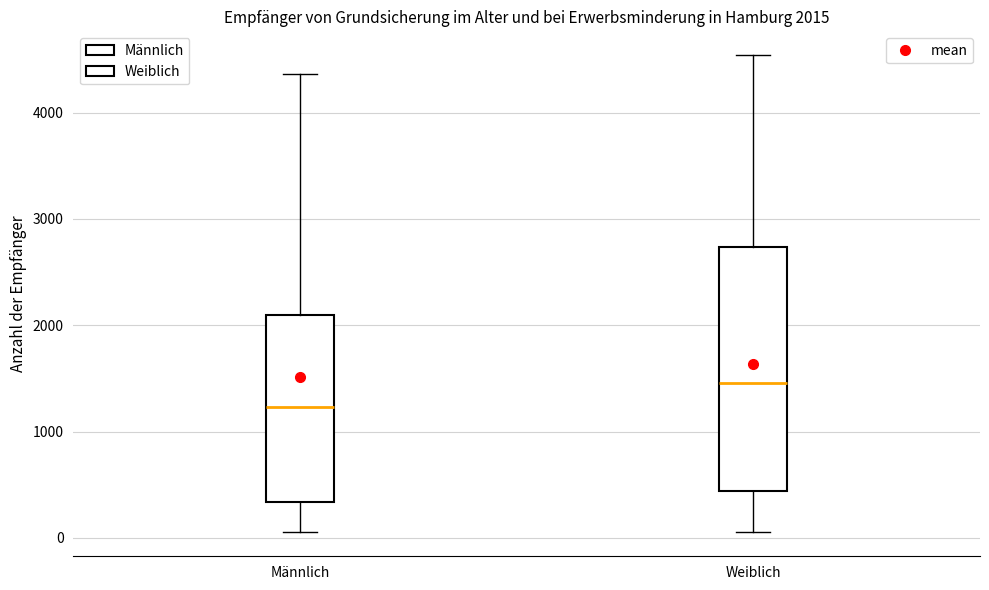

Which box has the highest median line?

Weiblich